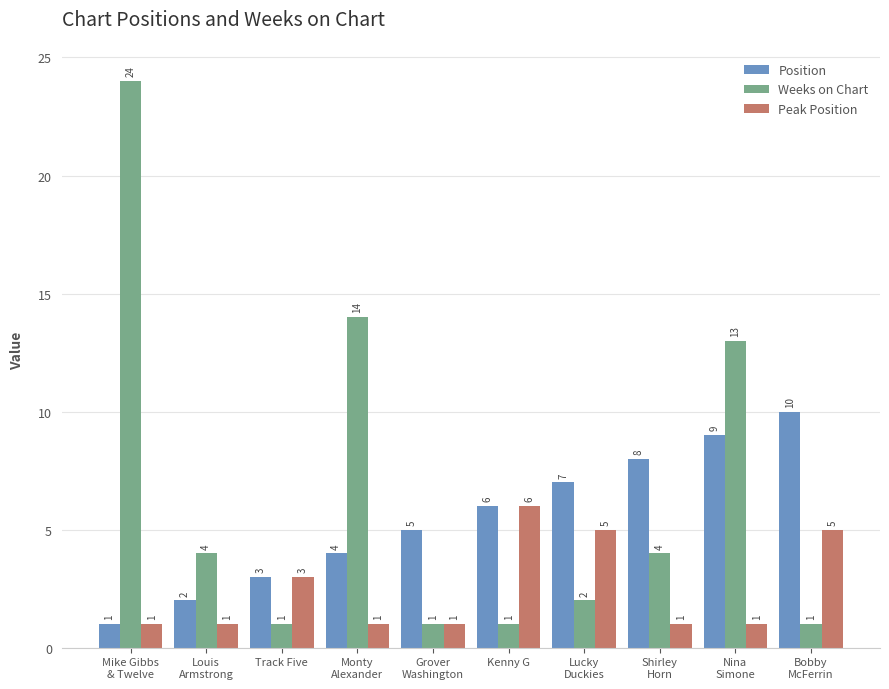

What value does the Weeks on Chart series have at Bobby
McFerrin?

1